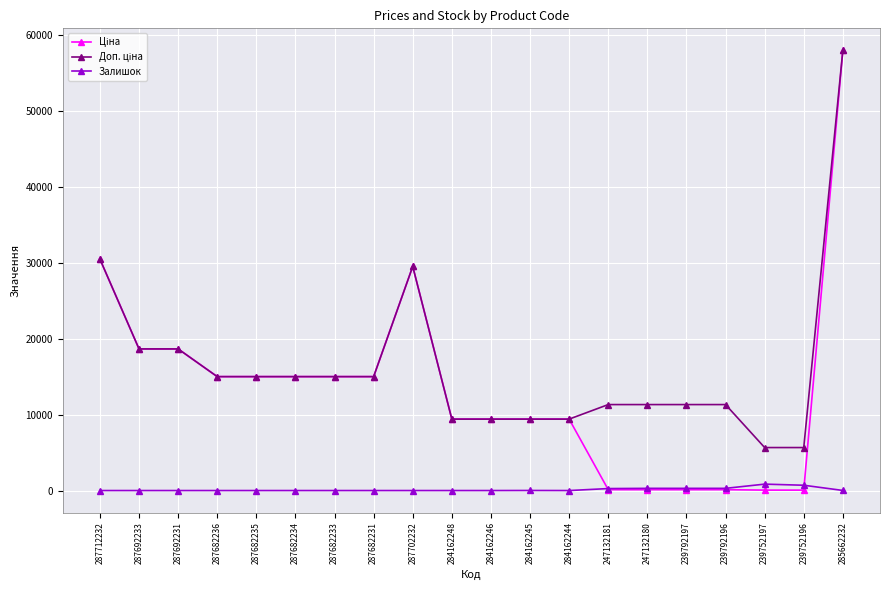

Does the chart display data point markers on the line(s)?

Yes